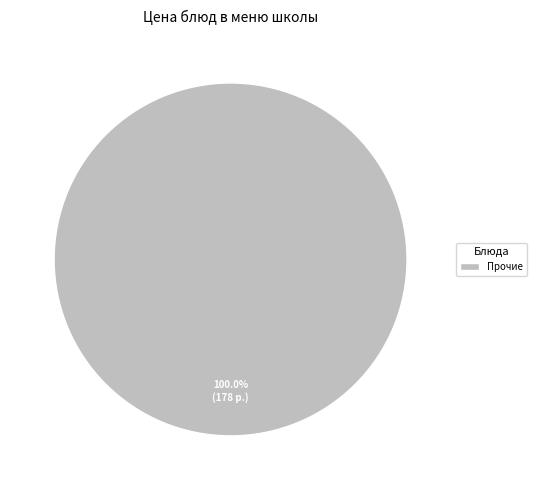

Does Прочие account for over 50% of the chart?

Yes